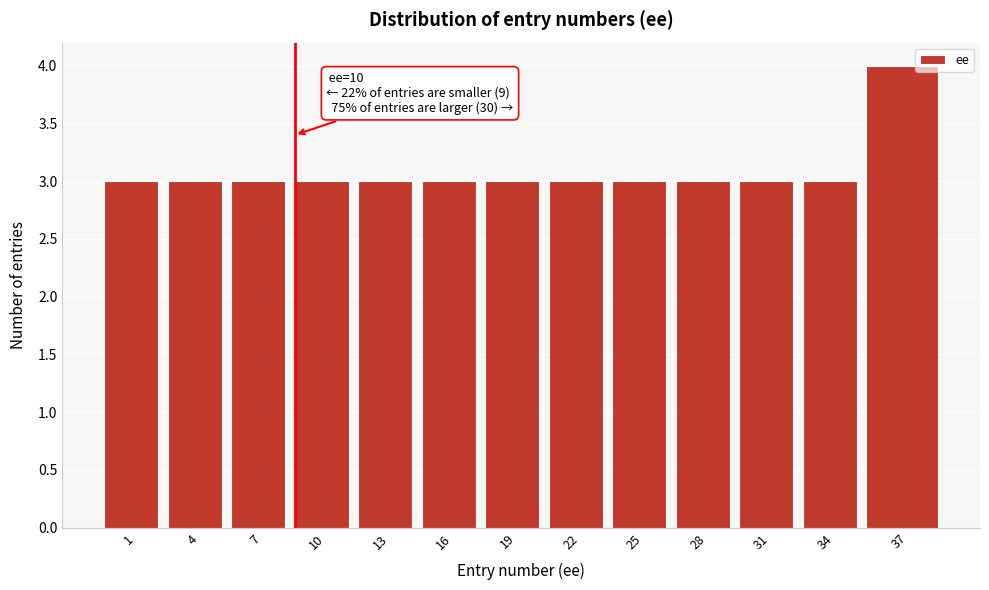

Reading left to right, transcribe all the data shown in this chart.

1=3	4=3	7=3	10=3	13=3	16=3	19=3	22=3	25=3	28=3	31=3	34=3	37=4